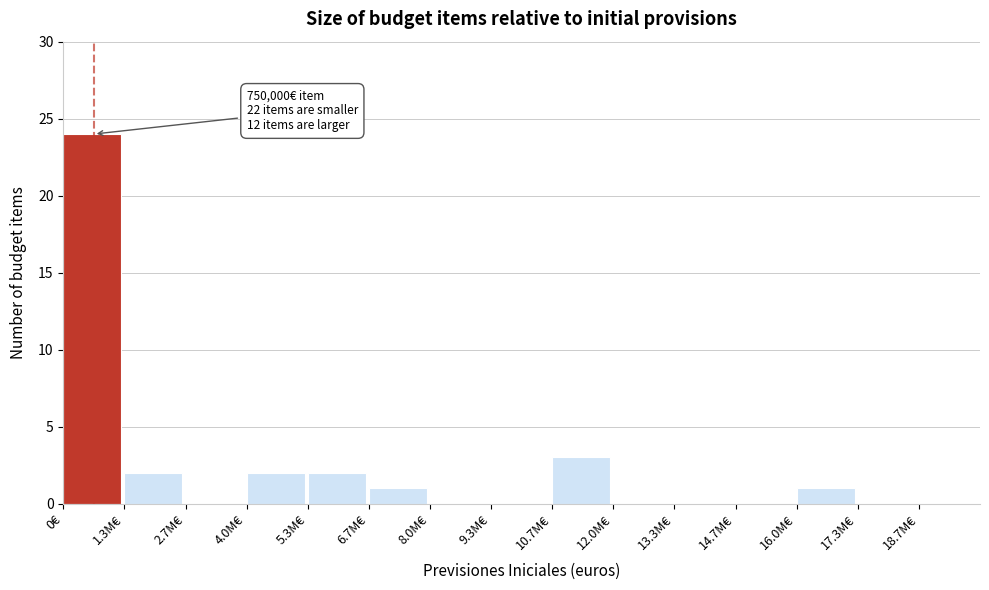

Reading right to left, extract all data points from this chart.

18.7M€=0	17.3M€=0	16.0M€=1	14.7M€=0	13.3M€=0	12.0M€=0	10.7M€=3	9.3M€=0	8.0M€=0	6.7M€=1	5.3M€=2	4.0M€=2	2.7M€=0	1.3M€=2	0€=24